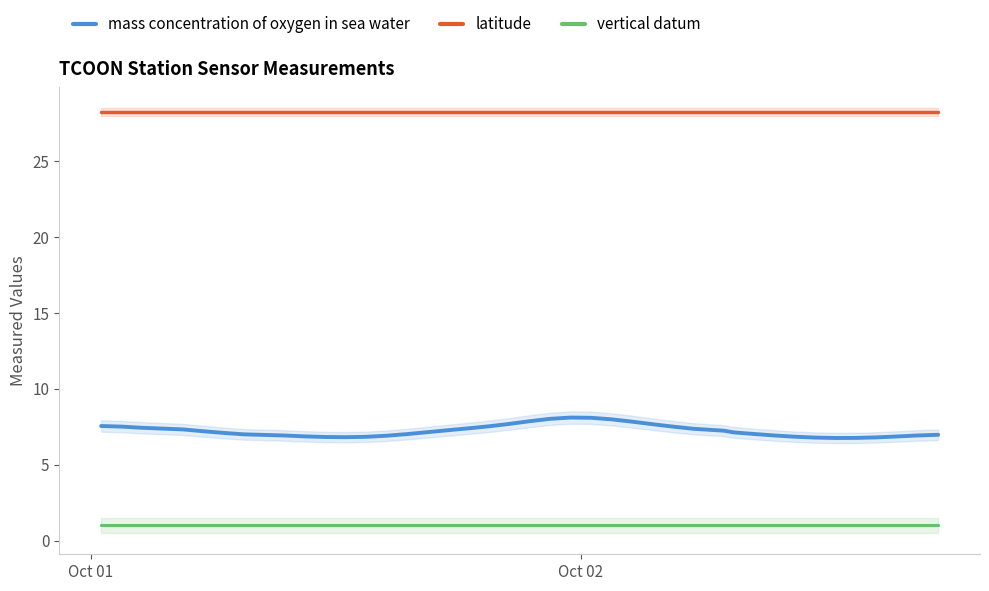

True or false: mass concentration of oxygen in sea water and latitude intersect in this chart.

False